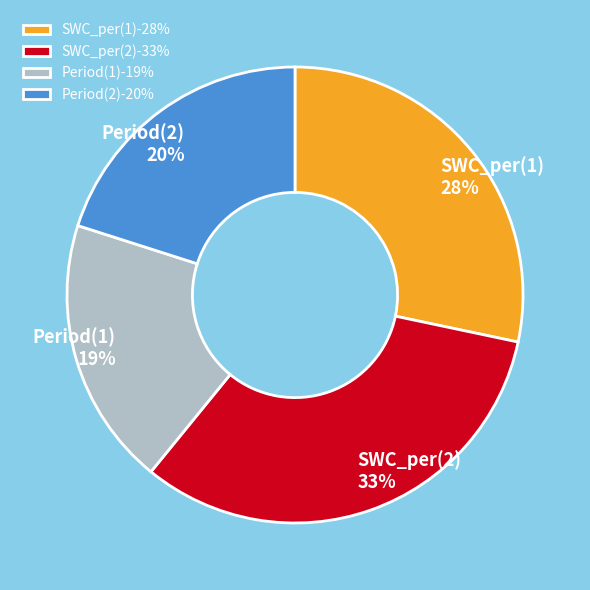

Approximately how many times larger is the value at Period(2) compared to SWC_per(1)?

0.7